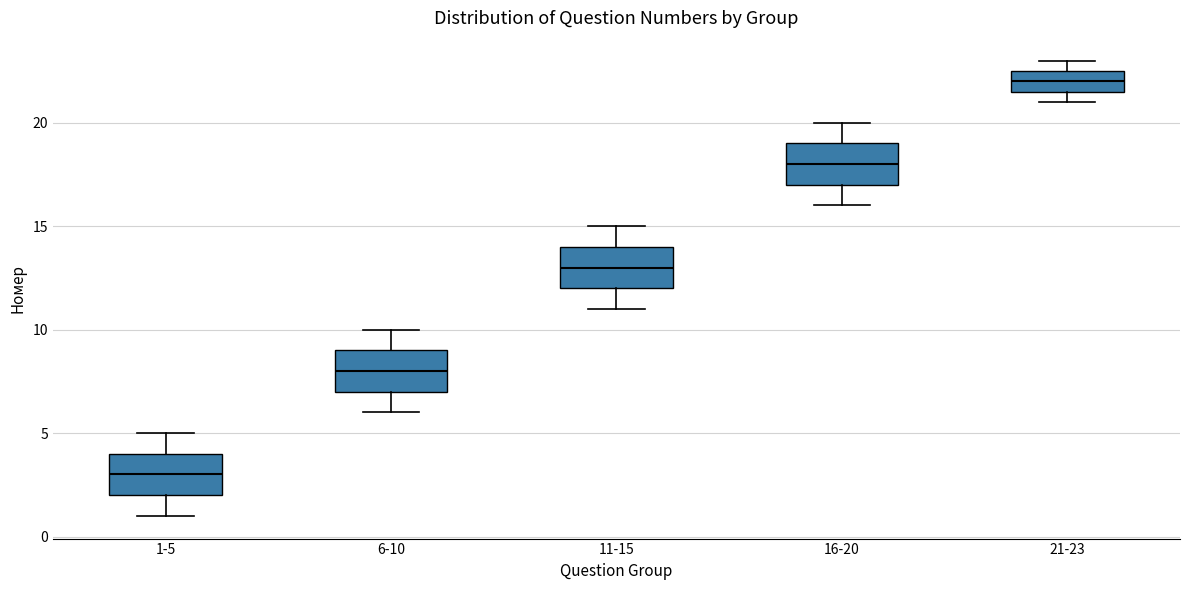

Reading left to right, read every box against the y-axis: the position of its median line, the range the box covers, and the ends of its whiskers. The values are not printed on the chart, so give them approximately, as read against the axis.

1-5: median 3.0, box 2.0 to 4.0, whiskers 1.0 to 5.0
6-10: median 8.0, box 7.0 to 9.0, whiskers 6.0 to 10.0
11-15: median 13.0, box 12.0 to 14.0, whiskers 11.0 to 15.0
16-20: median 18.0, box 17.0 to 19.0, whiskers 16.0 to 20.0
21-23: median 22.0, box 21.5 to 22.5, whiskers 21.0 to 23.0